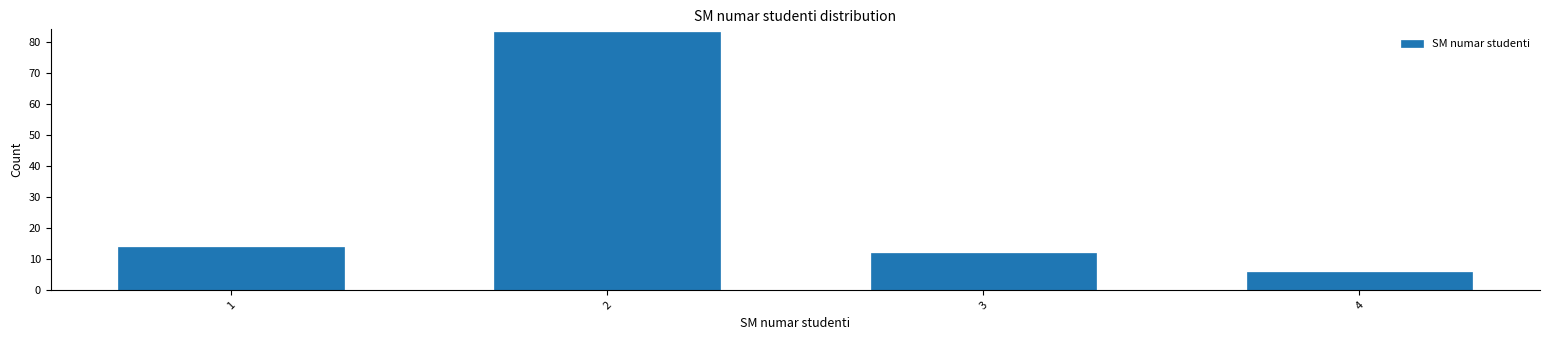

Reading left to right, what are all the values shown in this chart?

14	83	12	6